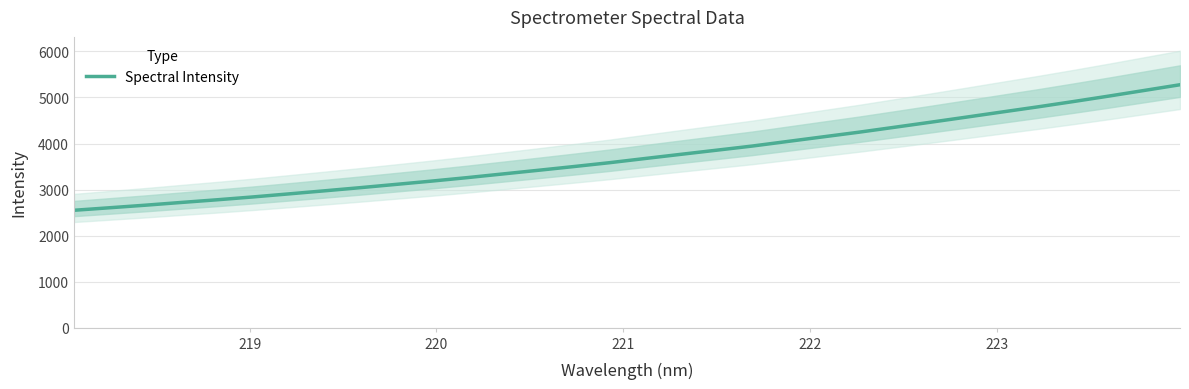

What is the lowest value of the Spectral Intensity series?

2549.7